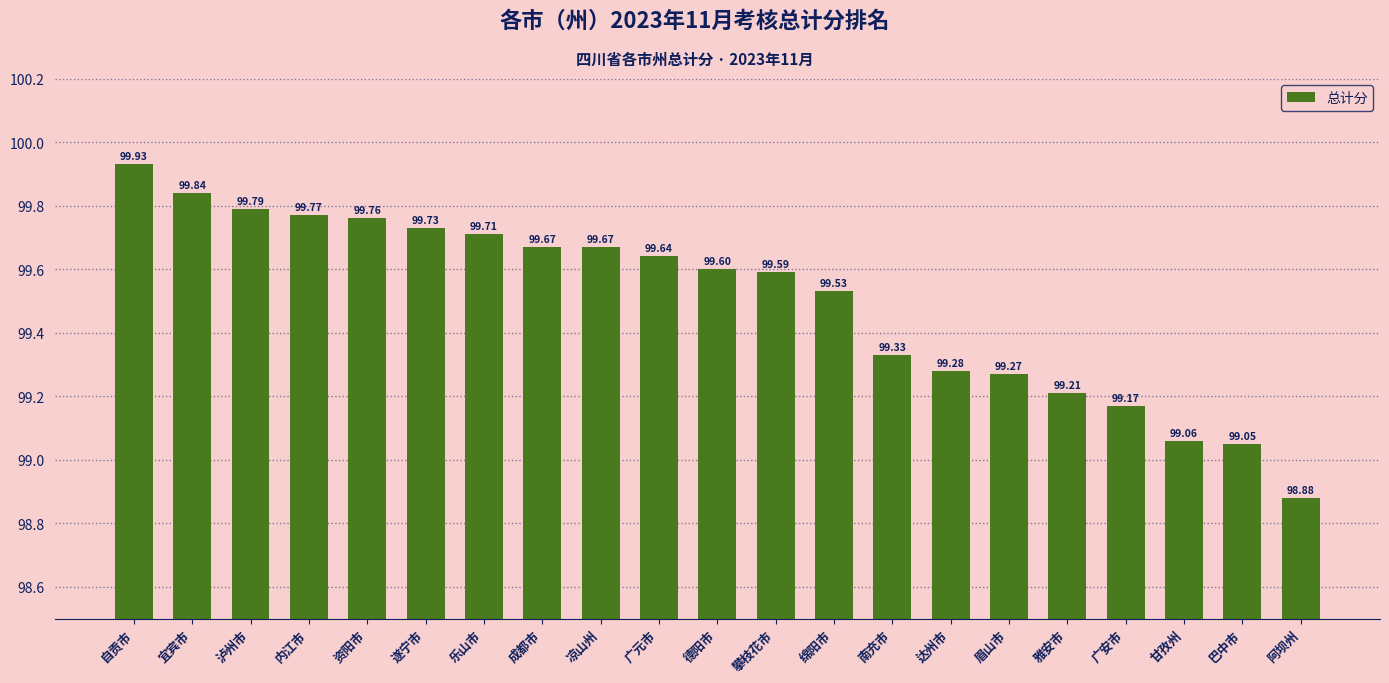

What is the ratio of the value at 广元市 to the value at 达州市?

1.0